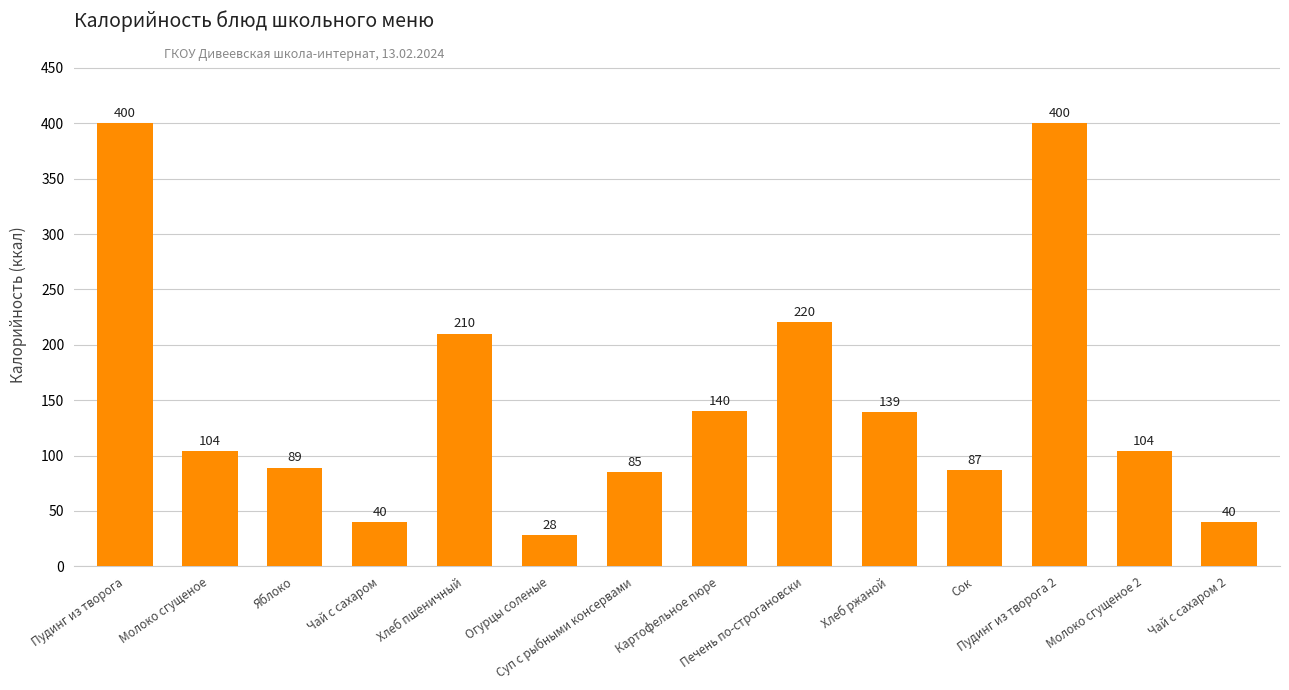

How many data points are less than 103?

6